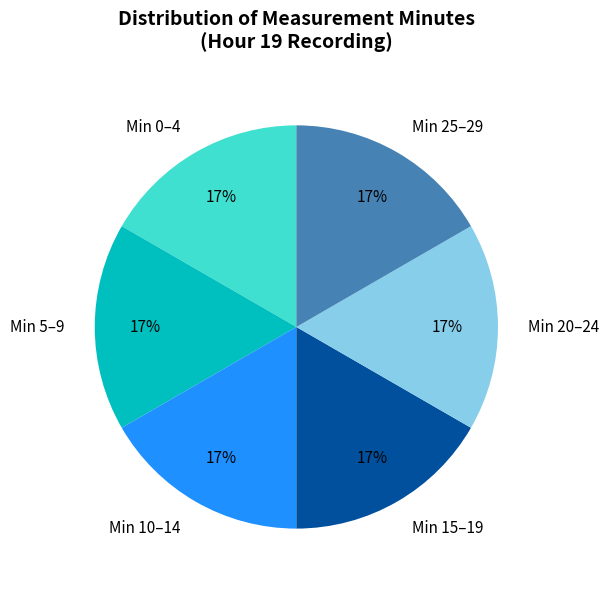

To the nearest percent, what percentage of the pie is Min 25–29?

17%